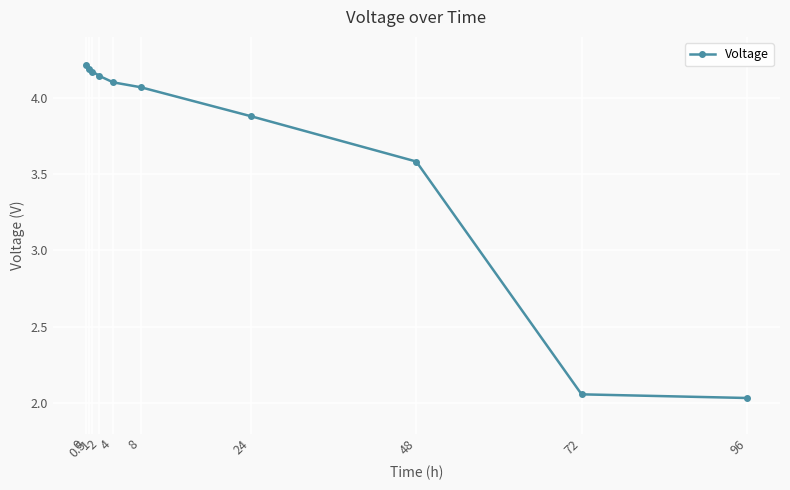

Reading left to right, list all the values displayed in this chart.

0=4.2	0.5=4.2	1=4.2	2=4.1	4=4.1	8=4.1	24=3.9	48=3.6	72=2.1	96=2.0